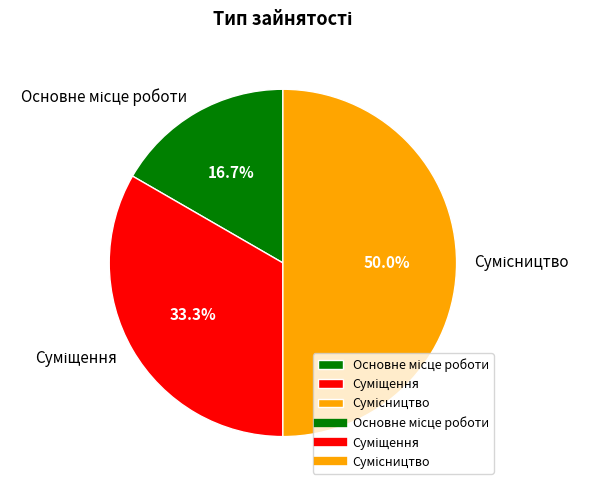

Count the number of slices in the pie.

3